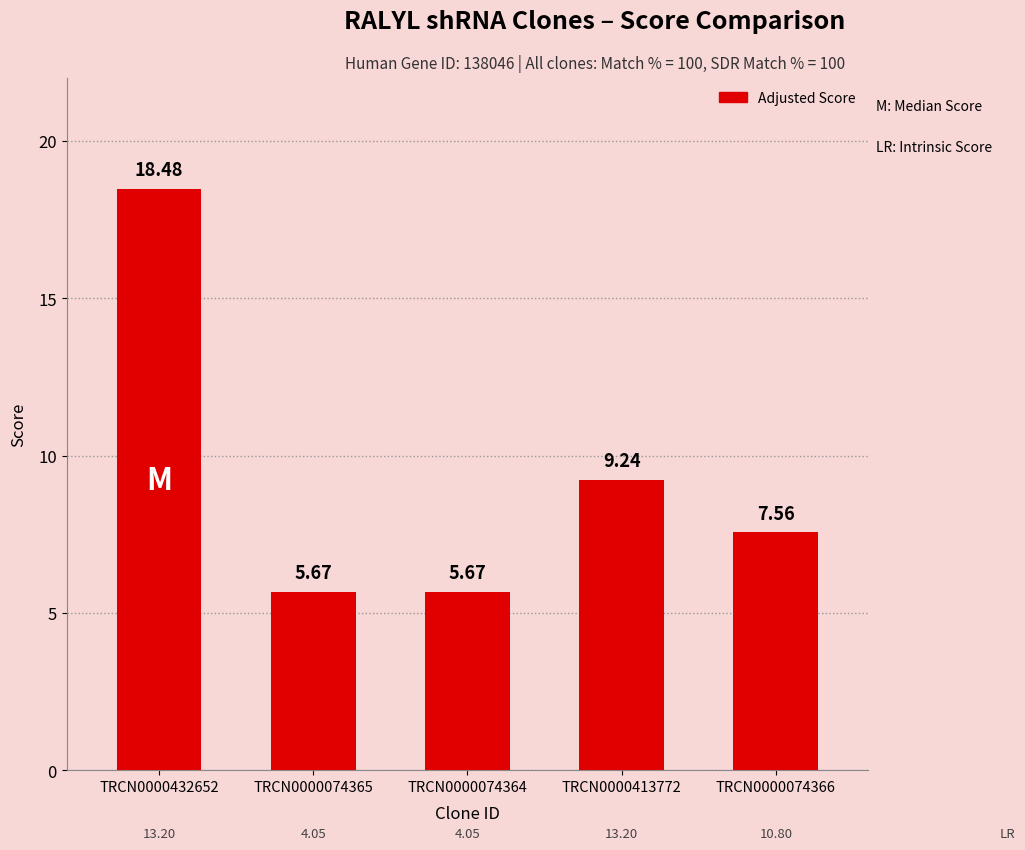

What is the sum of the values at TRCN0000074366 and TRCN0000074364?

13.2